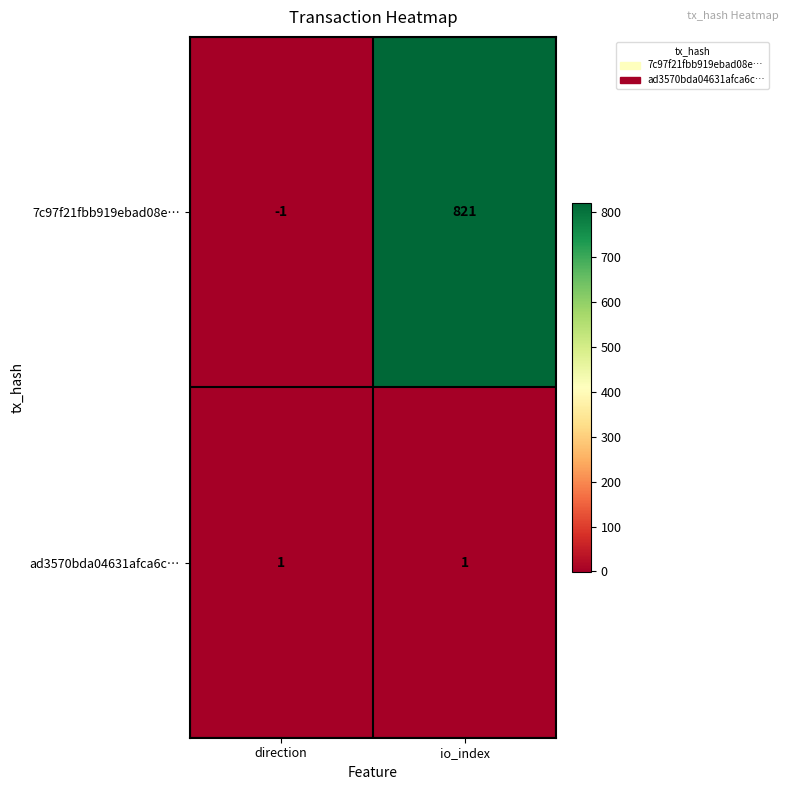

Which series has the widest spread of values?

7c97f21fbb919ebad08e…